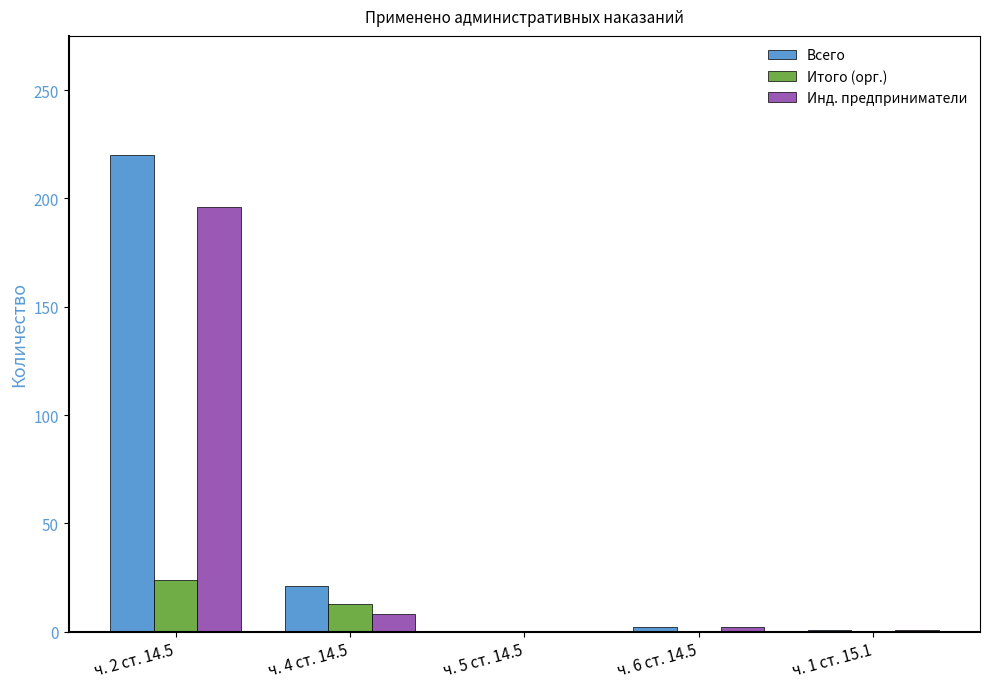

What is the maximum value shown in the chart?

220